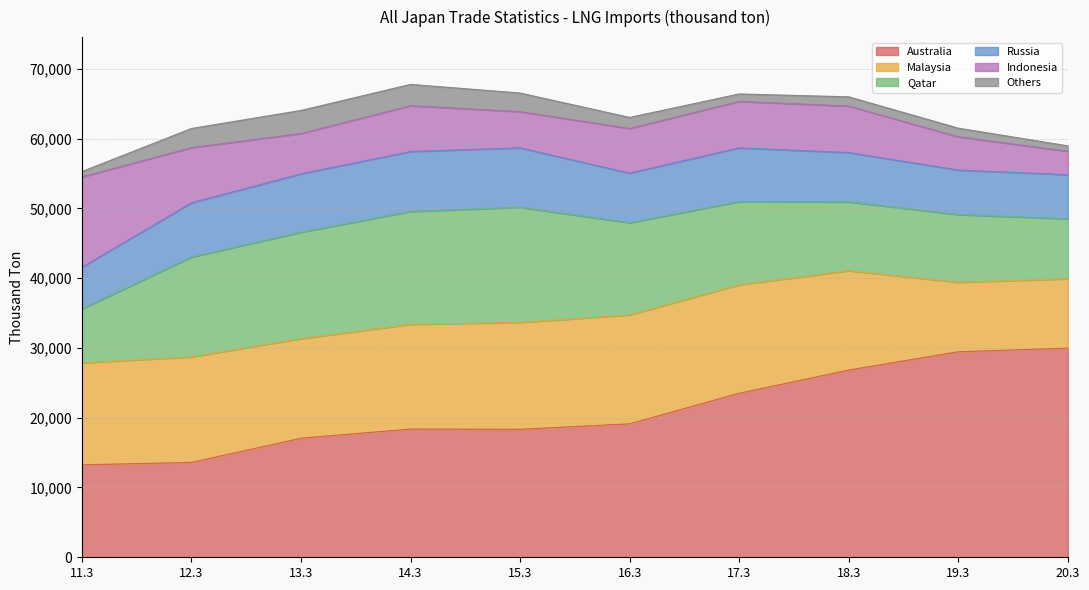

What are all the series names shown in the legend?

Australia, Malaysia, Qatar, Russia, Indonesia, Others